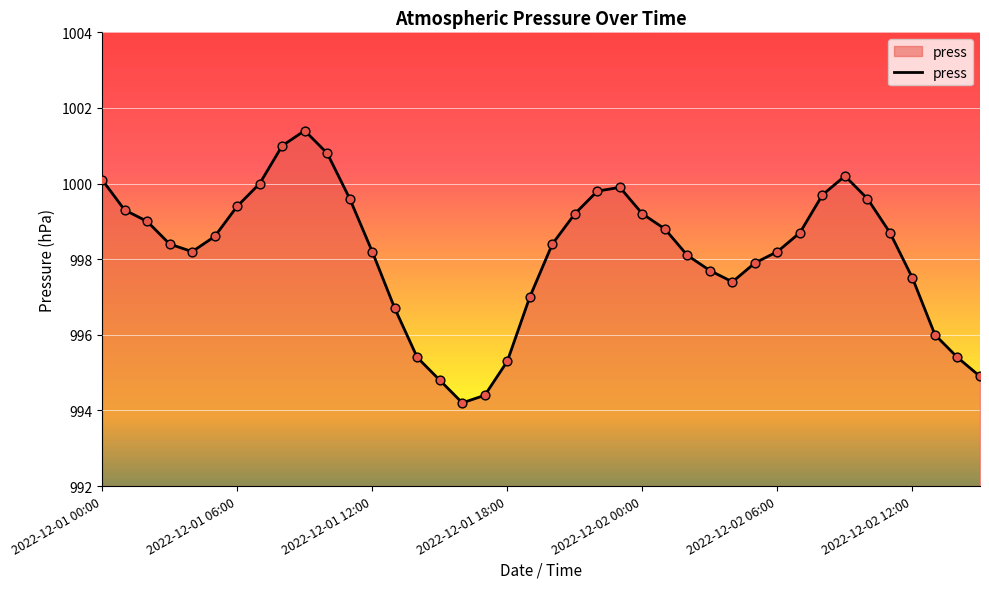

What is the greatest value displayed?

1001.4